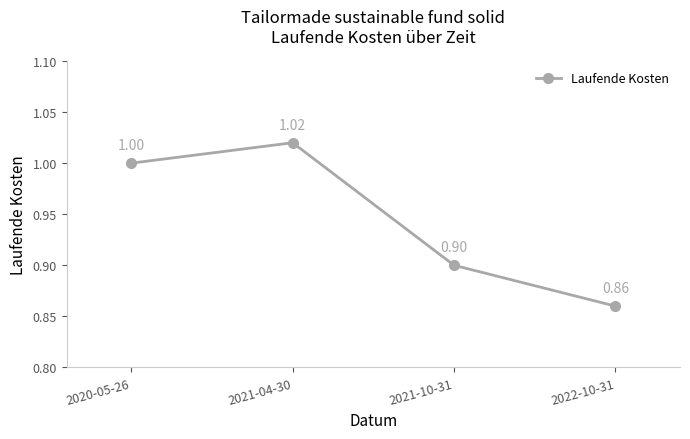

At which category does the data reach its first local peak?

2021-04-30